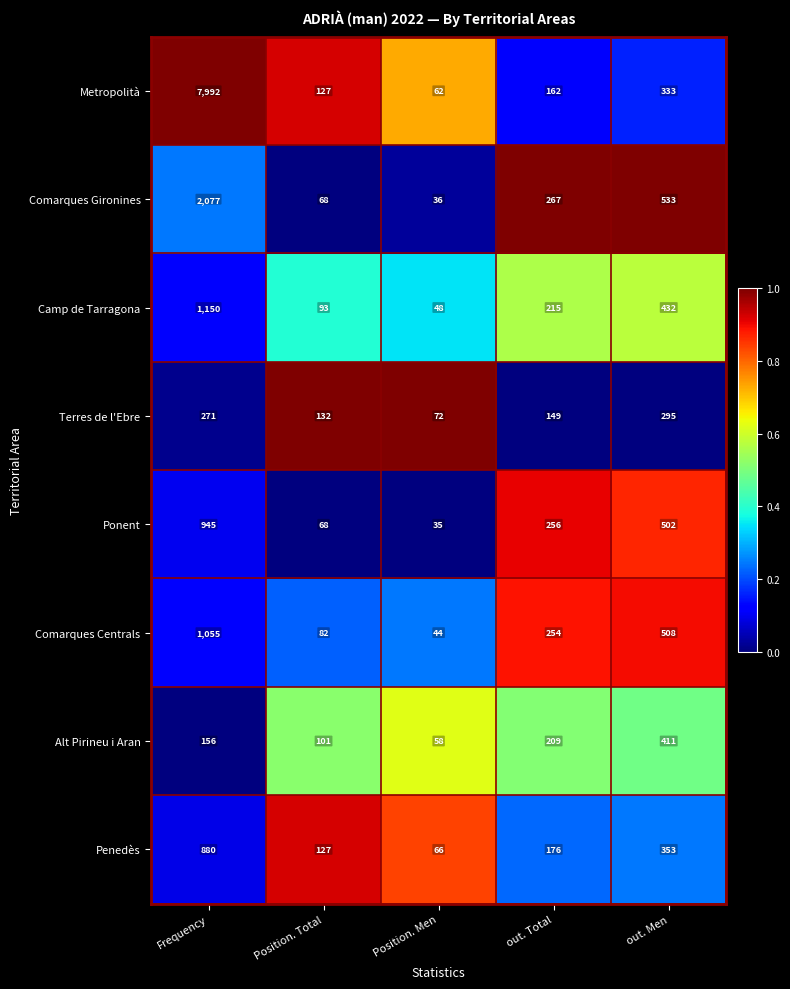

How many series are shown in this chart?

8